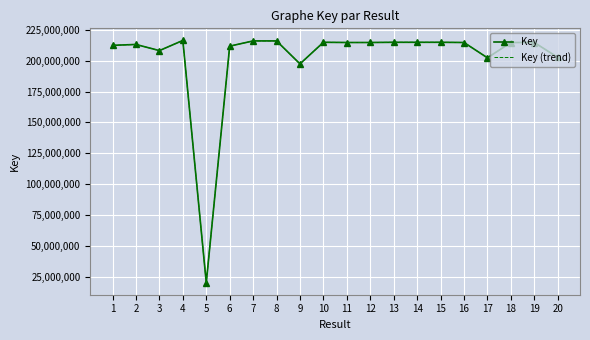

Rank the categories by Key value from lowest to highest.

5, 9, 17, 20, 3, 6, 1, 2, 11, 18, 19, 16, 12, 14, 13, 10, 15, 8, 7, 4